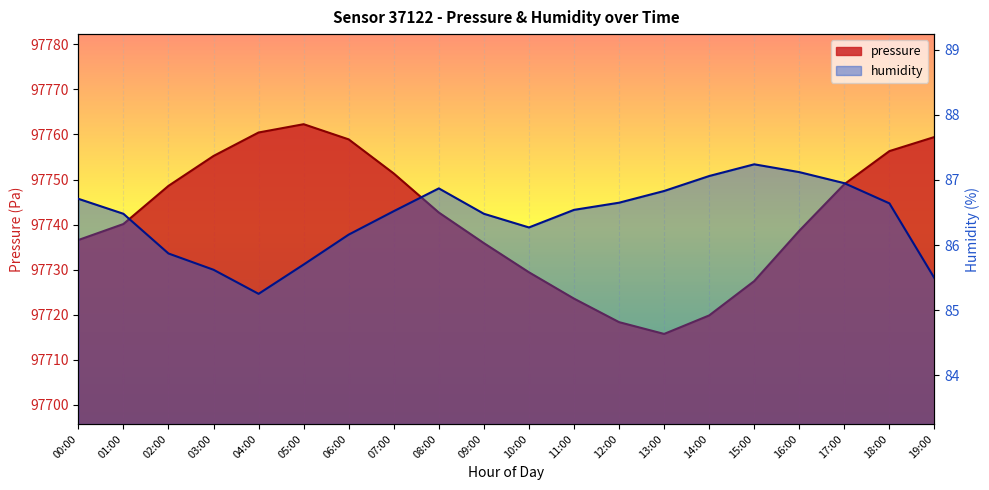

Which category has the lowest value across all series?

04:00